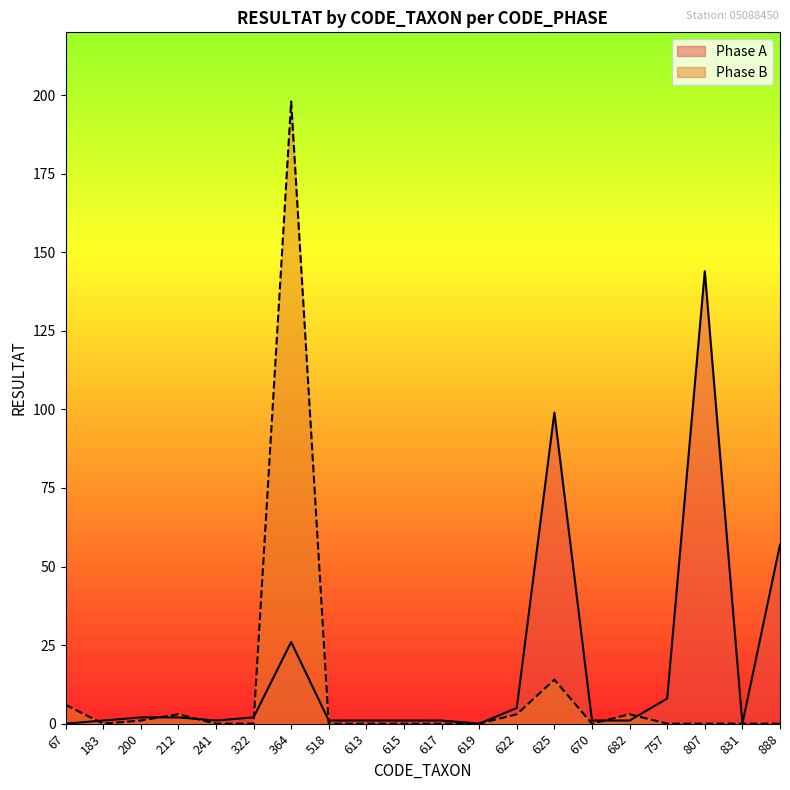

How many lines are shown in the chart?

2